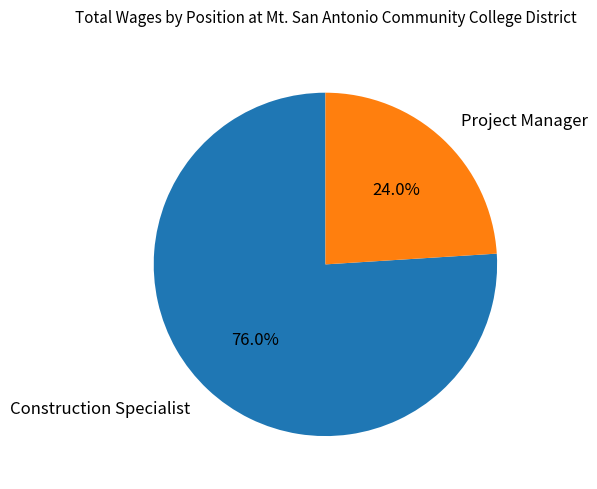

How many segments does this pie chart have?

2